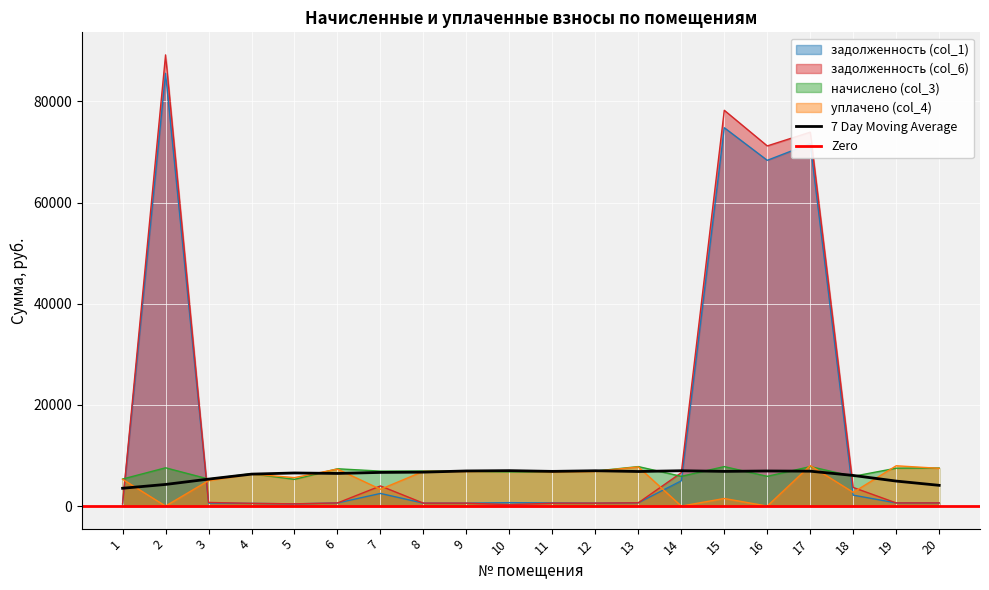

In уплачено (col_4), how many points are higher than both neighbors (excluding endpoints)?

8